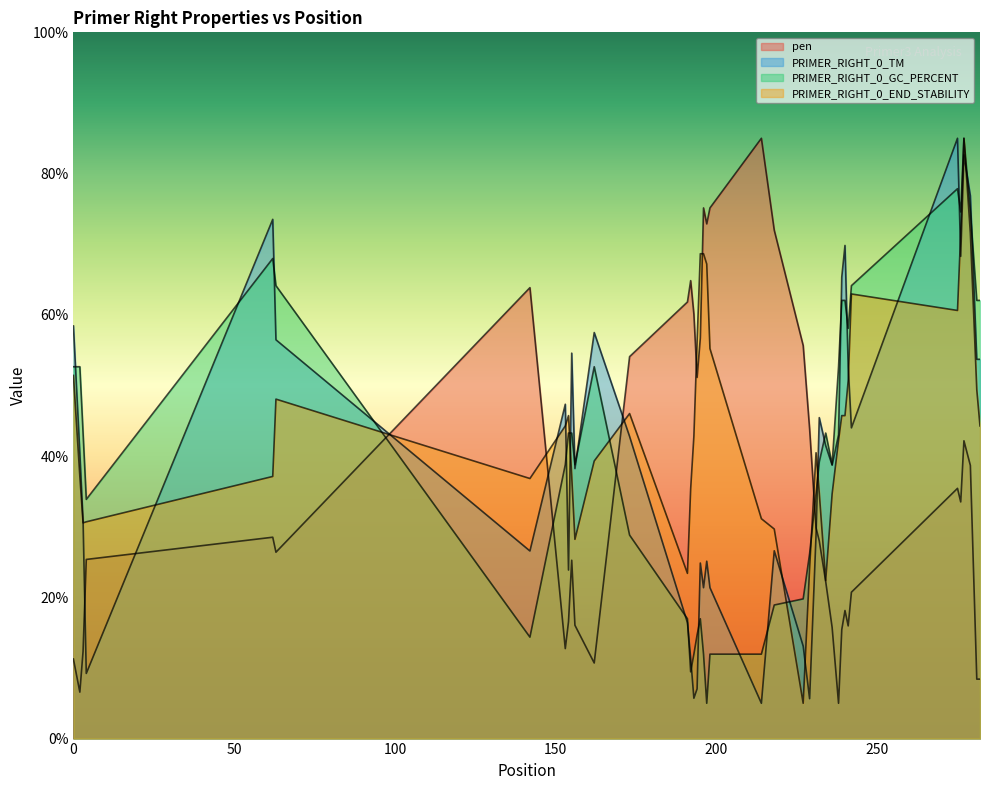

What is the value of the PRIMER_RIGHT_0_GC_PERCENT point at the 10th from the left?

43.3